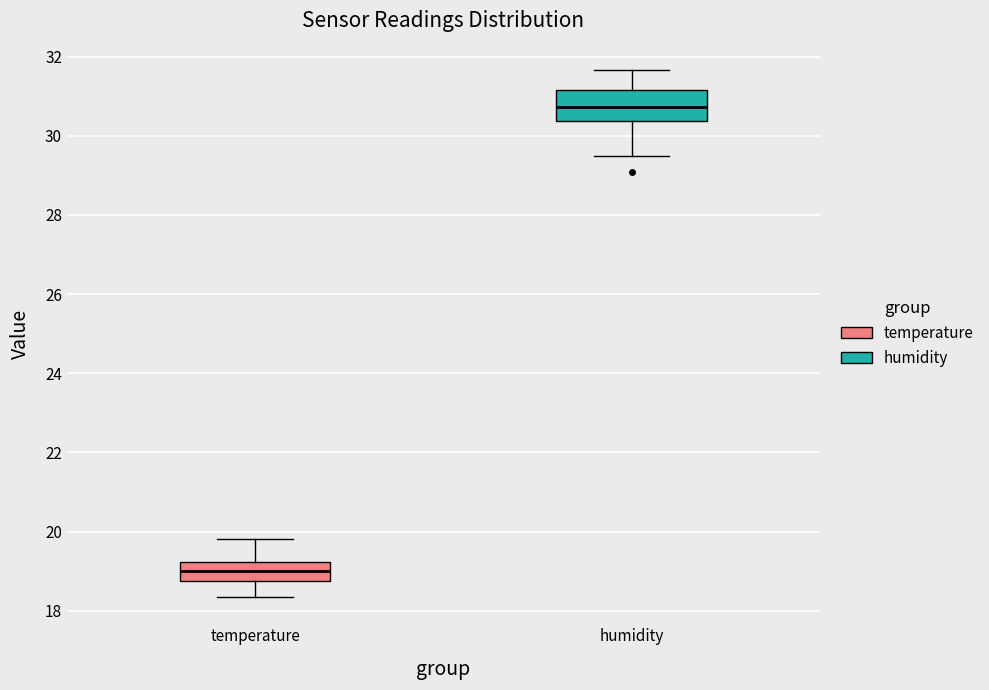

Reading left to right, transcribe this box plot: for each box, give where its median line is, the range the box spans, and where its two whiskers end, as read against the y-axis. The values are not printed on the chart, so give them approximately, as read against the axis.

temperature: median 19.0, box 18.8 to 19.2, whiskers 18.4 to 19.8
humidity: median 30.8, box 30.4 to 31.2, whiskers 29.4 to 31.6